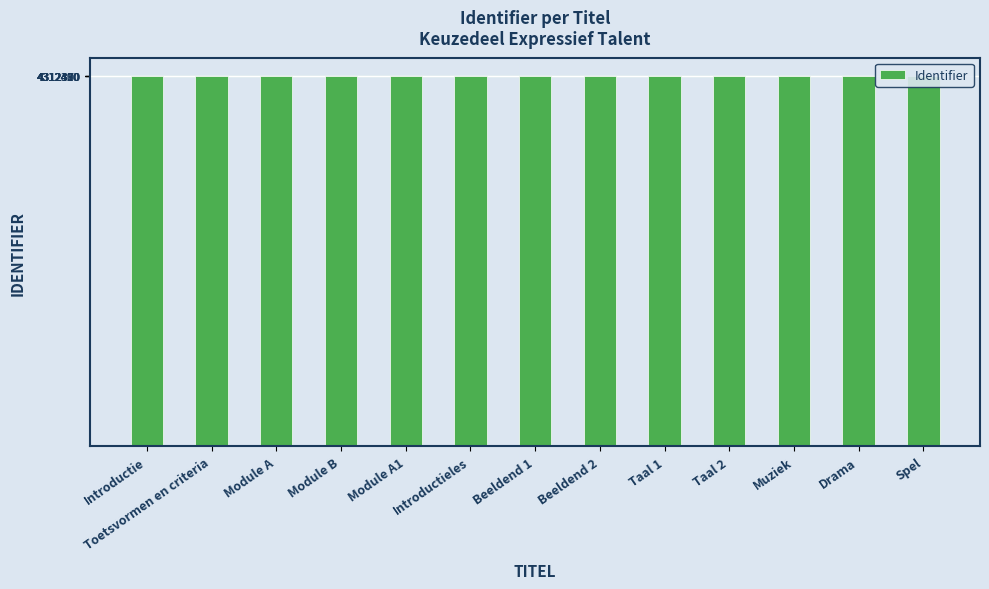

Where is the data nearest to the value 4312401?

Beeldend 2